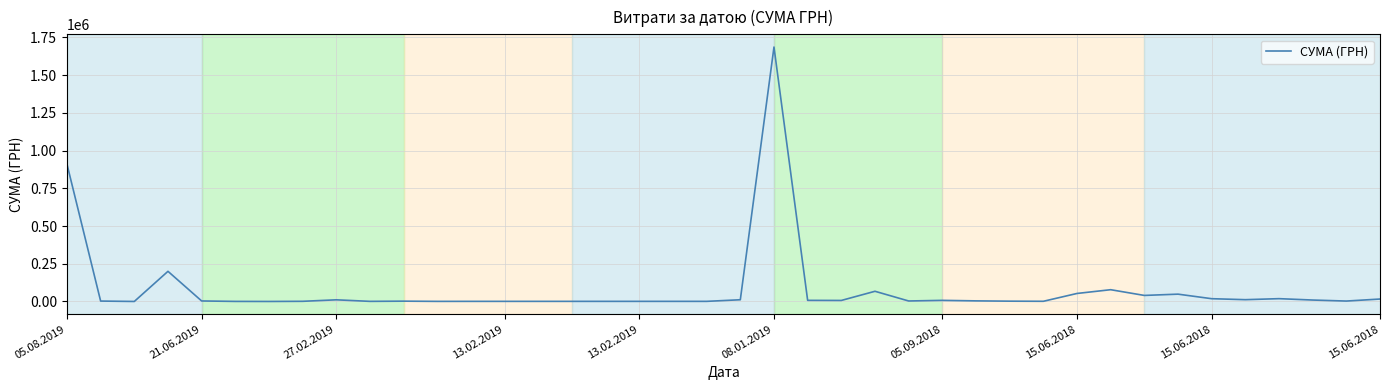

What is the difference between the maximum and minimum values?

1685706.4